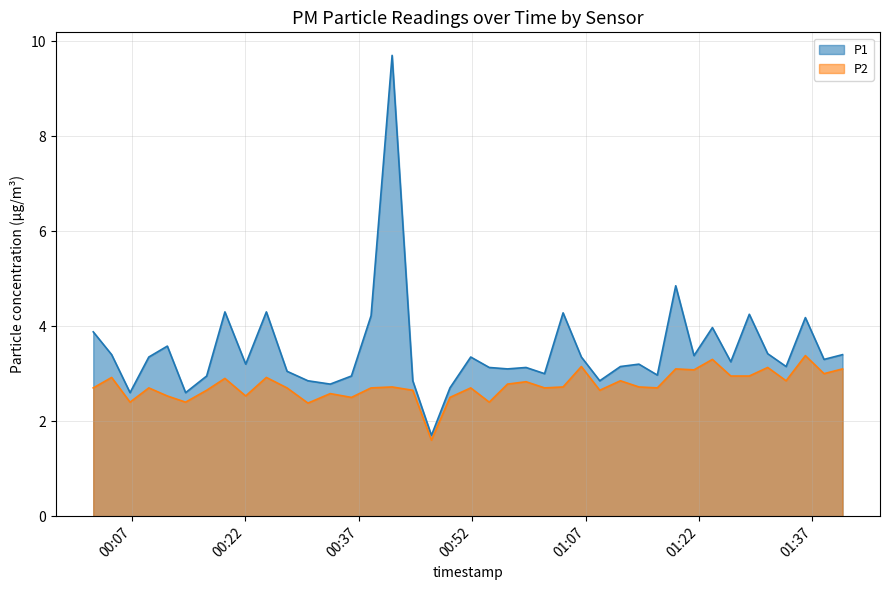

True or false: P2 and P1 cross at least once.

False